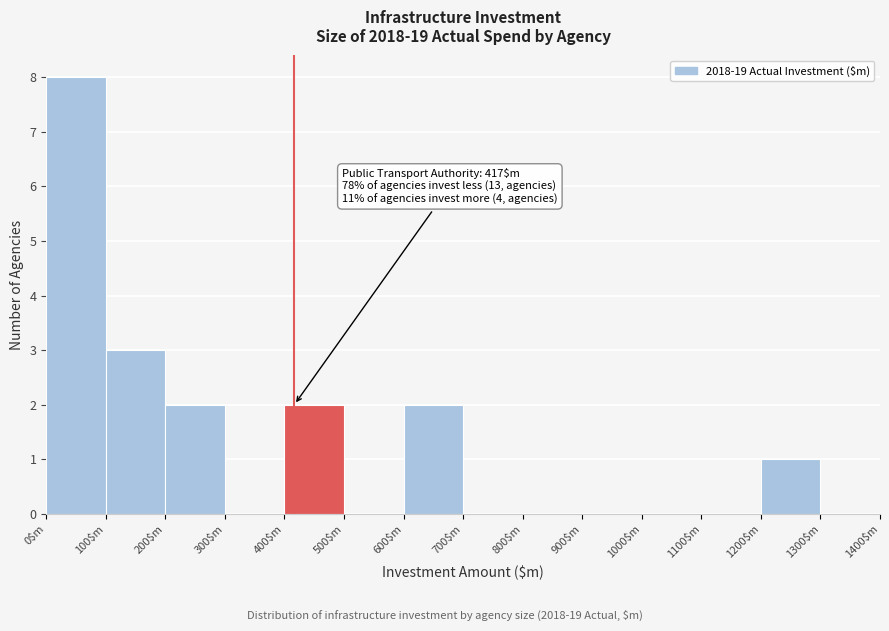

Which range on the x-axis has the tallest bar?

0 to 100